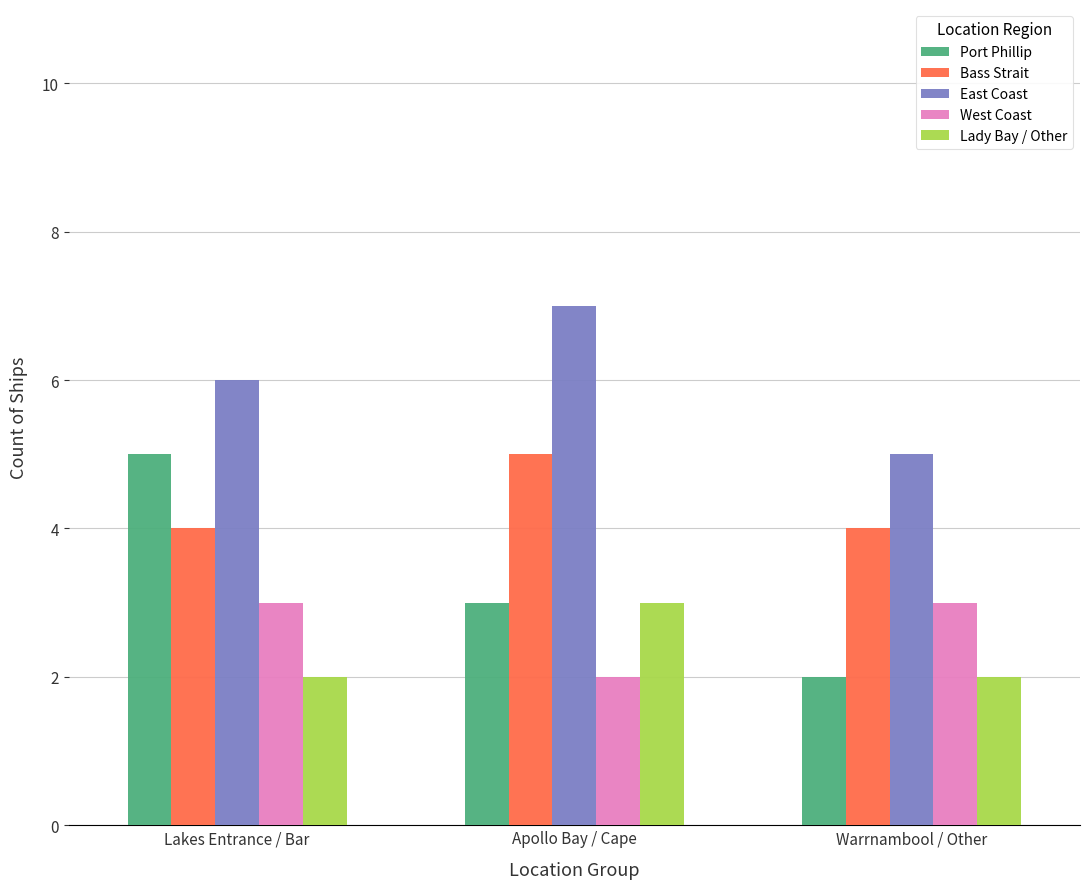

What is the value of the Port Phillip bar at the 1st from the left?

5